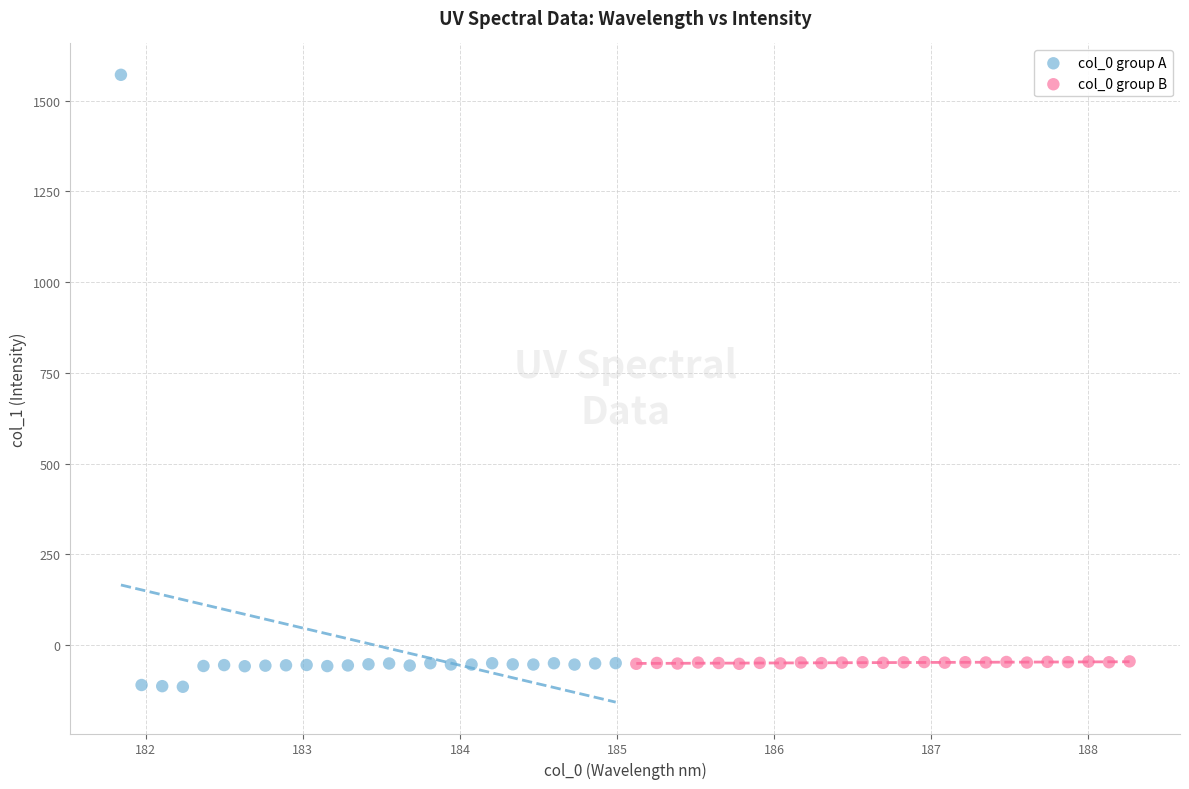

Which series has the widest spread of Y values?

col_0 group A